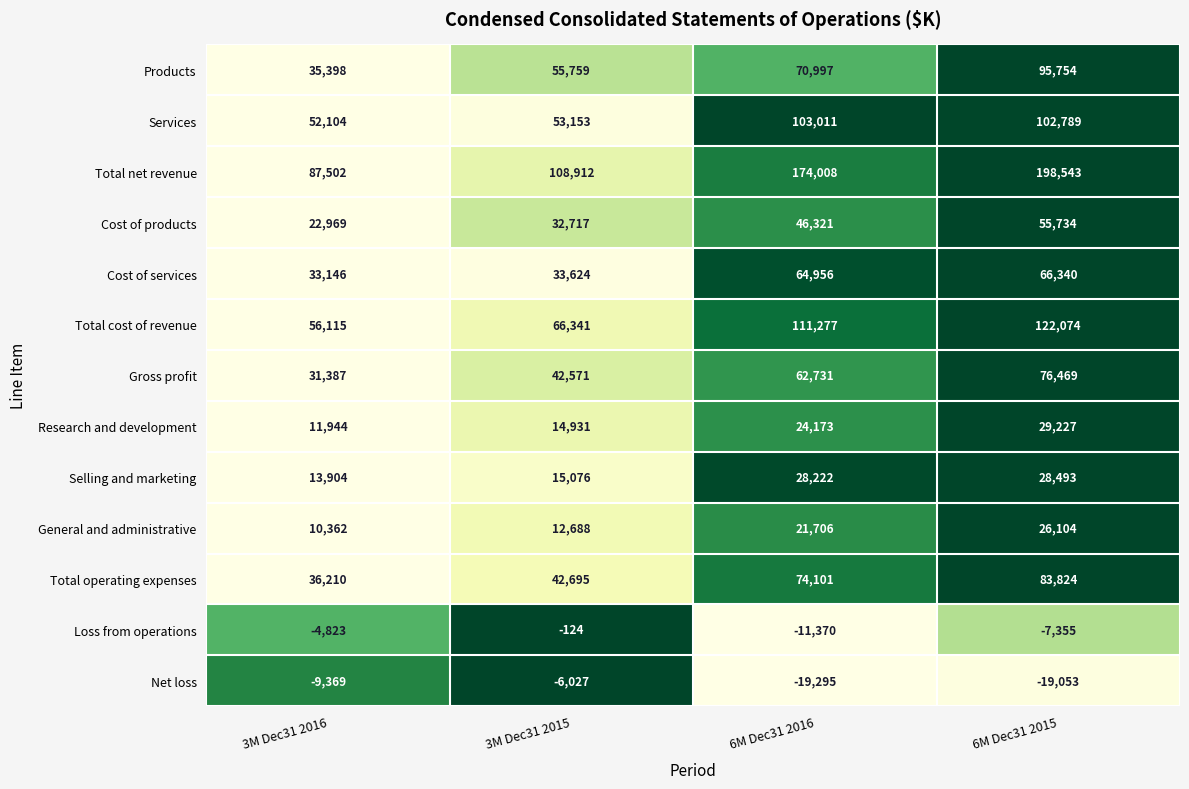

Is it true that Products equals 35398 at 3M Dec31 2016?

True